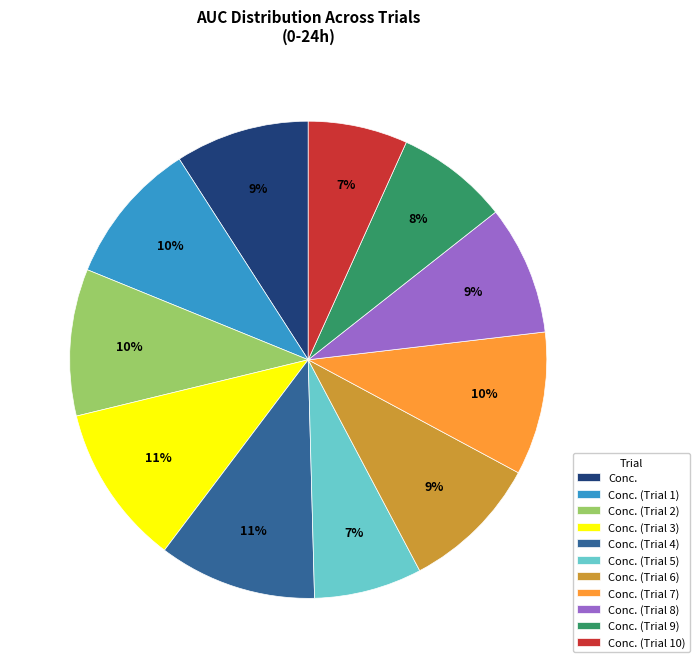

To the nearest percent, what is the difference between the Conc. (Trial 7) and Conc. (Trial 3) slice percentages?

1%